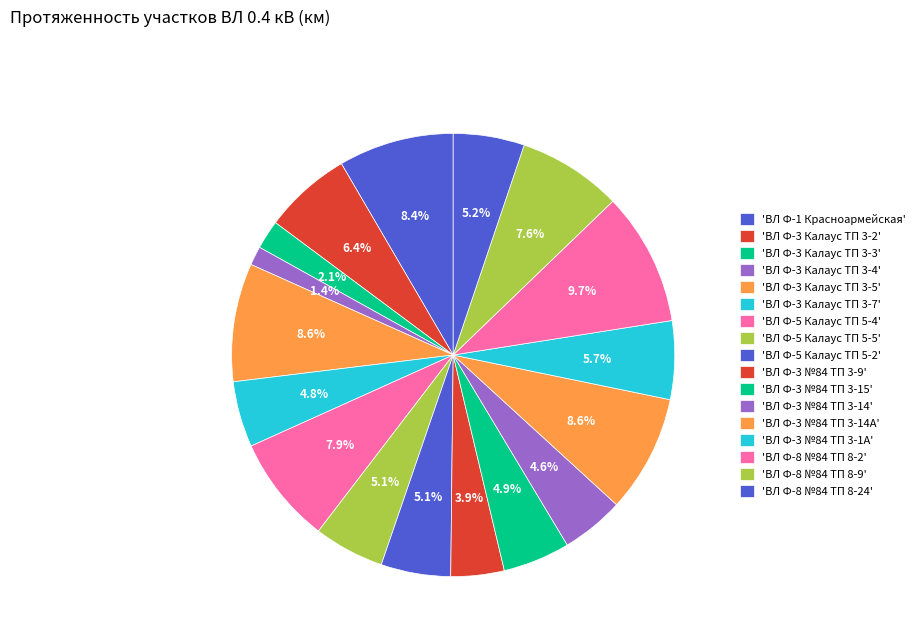

How many segments does this pie chart have?

17